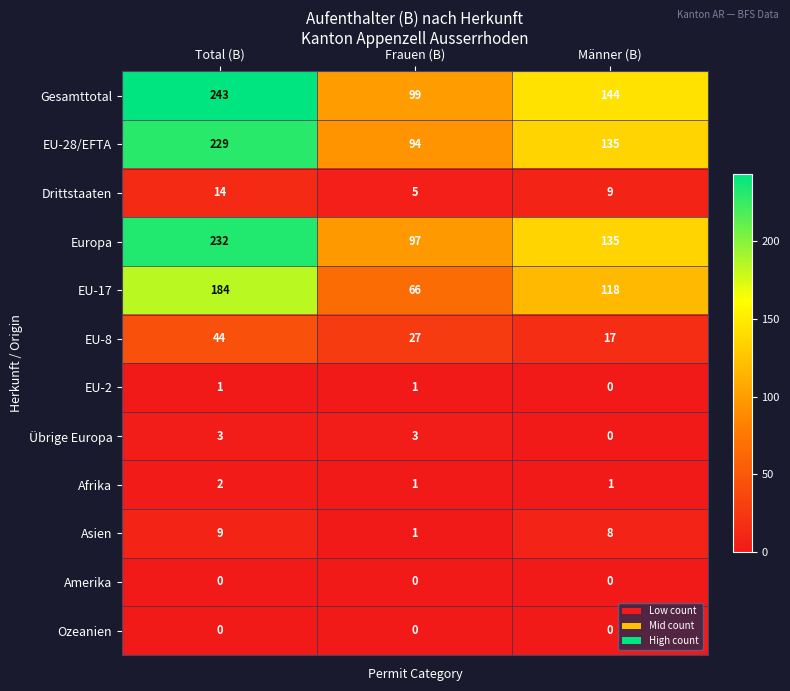

Count the number of categories in the chart.

3